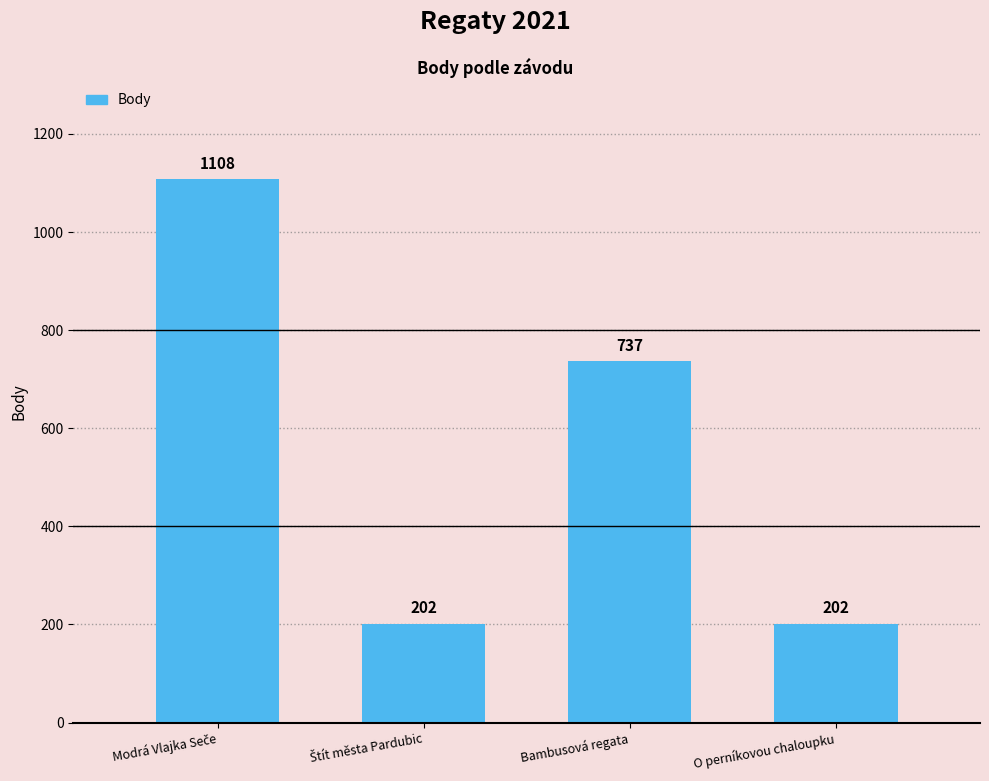

The value at Bambusová regata is 1058. True or false?

False